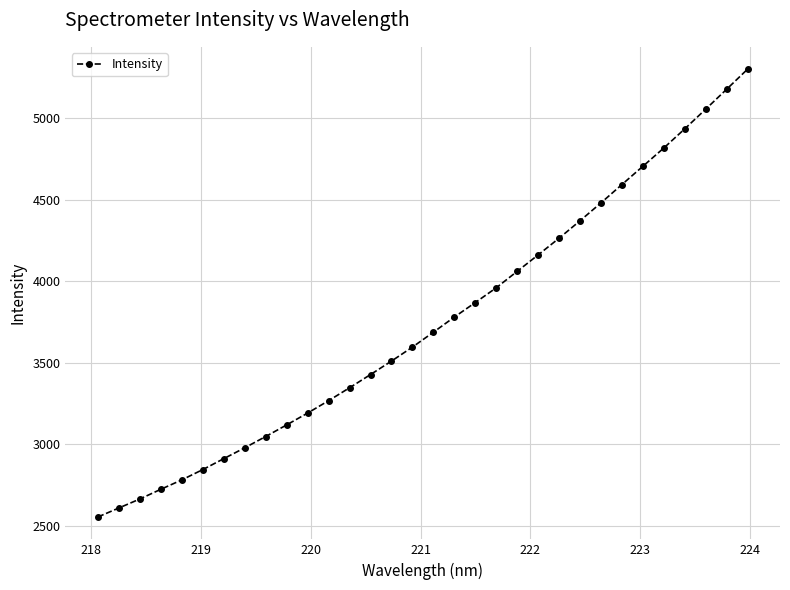

True or false: the data has more than 2 interior local peaks.

False